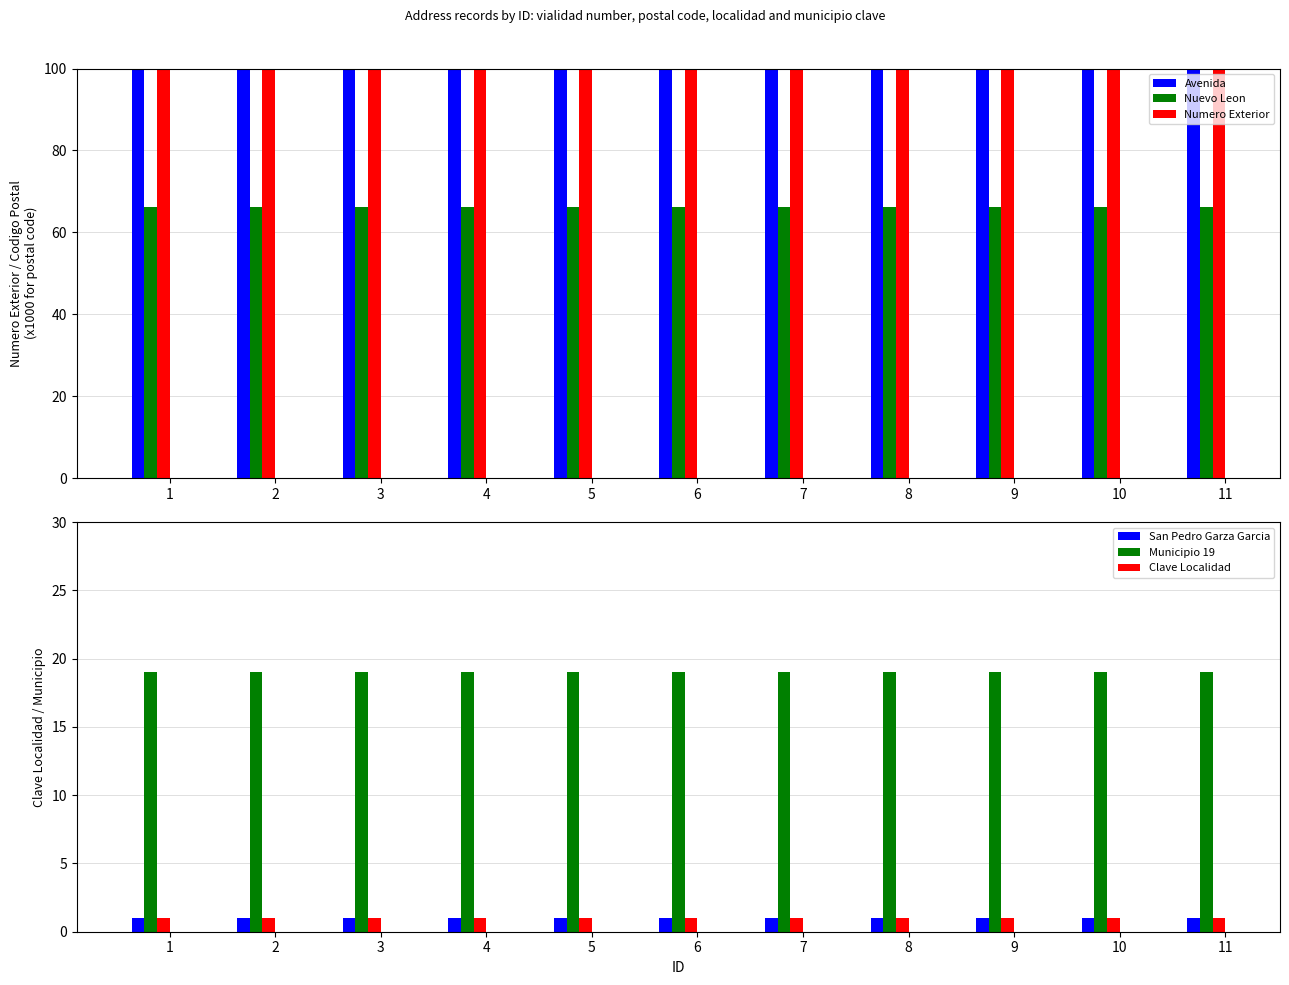

Reading left to right, extract all data points from this chart.

Avenida: 1=507.0	2=507.0	3=507.0	4=507.0	5=507.0	6=507.0	7=507.0	8=507.0	9=507.0	10=507.0	11=507.0
Nuevo Leon: 1=66.2	2=66.2	3=66.2	4=66.2	5=66.2	6=66.2	7=66.2	8=66.2	9=66.2	10=66.2	11=66.2
Numero Exterior: 1=507.0	2=507.0	3=507.0	4=507.0	5=507.0	6=507.0	7=507.0	8=507.0	9=507.0	10=507.0	11=507.0
San Pedro Garza Garcia: 1=1.0	2=1.0	3=1.0	4=1.0	5=1.0	6=1.0	7=1.0	8=1.0	9=1.0	10=1.0	11=1.0
Municipio 19: 1=19.0	2=19.0	3=19.0	4=19.0	5=19.0	6=19.0	7=19.0	8=19.0	9=19.0	10=19.0	11=19.0
Clave Localidad: 1=1.0	2=1.0	3=1.0	4=1.0	5=1.0	6=1.0	7=1.0	8=1.0	9=1.0	10=1.0	11=1.0